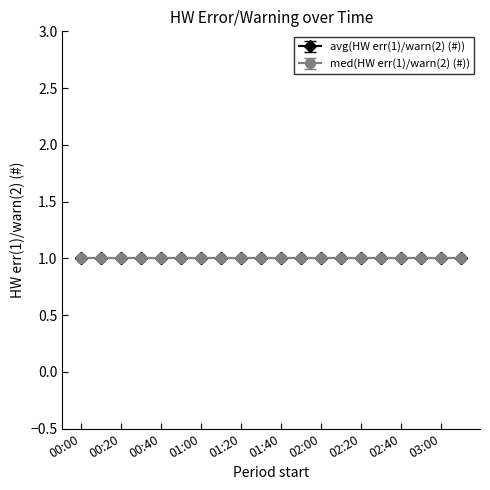

Which series has the largest range (max minus min)?

avg(HW err(1)/warn(2) (#))